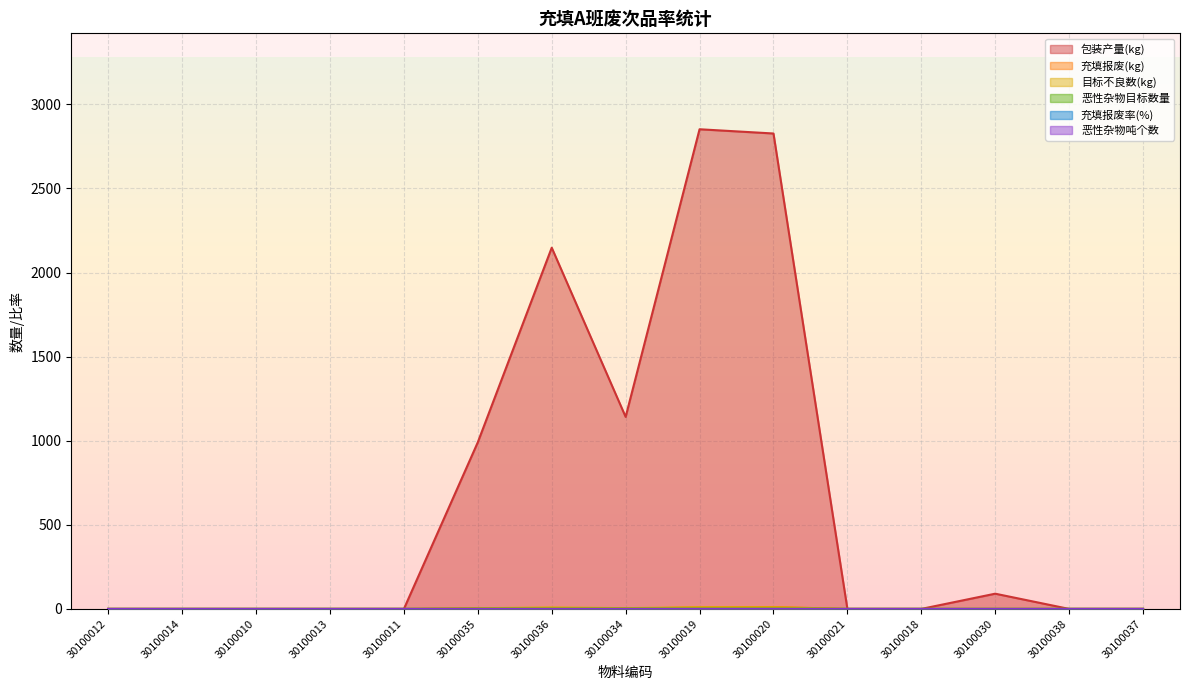

Which series has the largest range (max minus min)?

包装产量(kg)